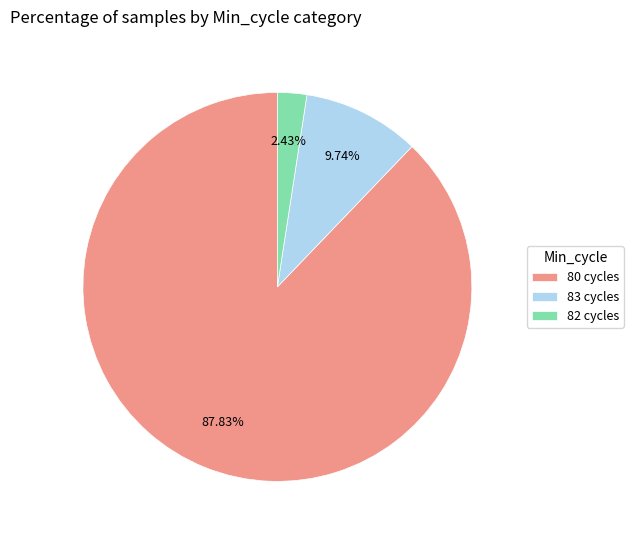

Which slice is the largest?

80 cycles